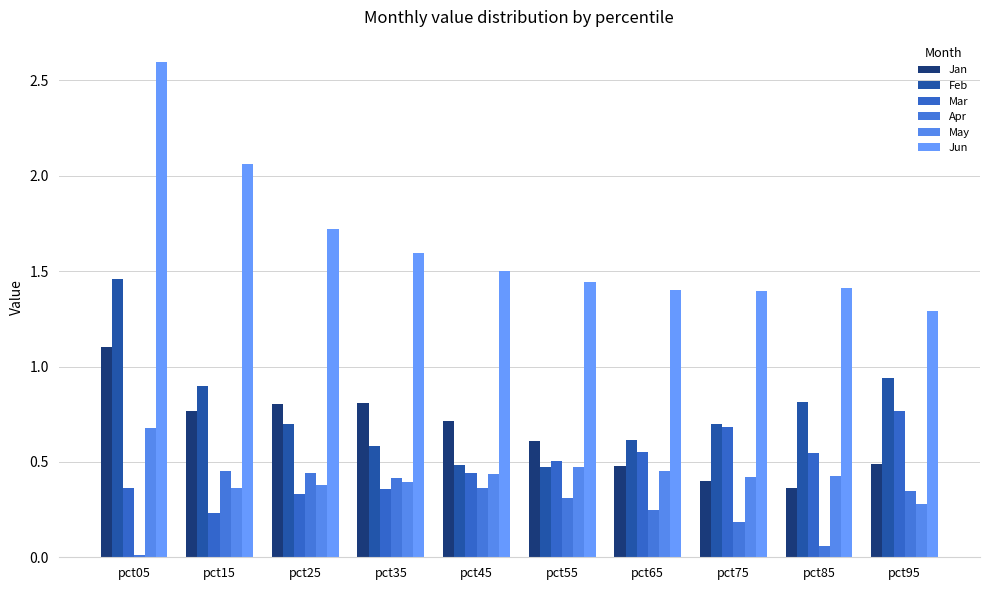

How many categories are shown in the chart?

10